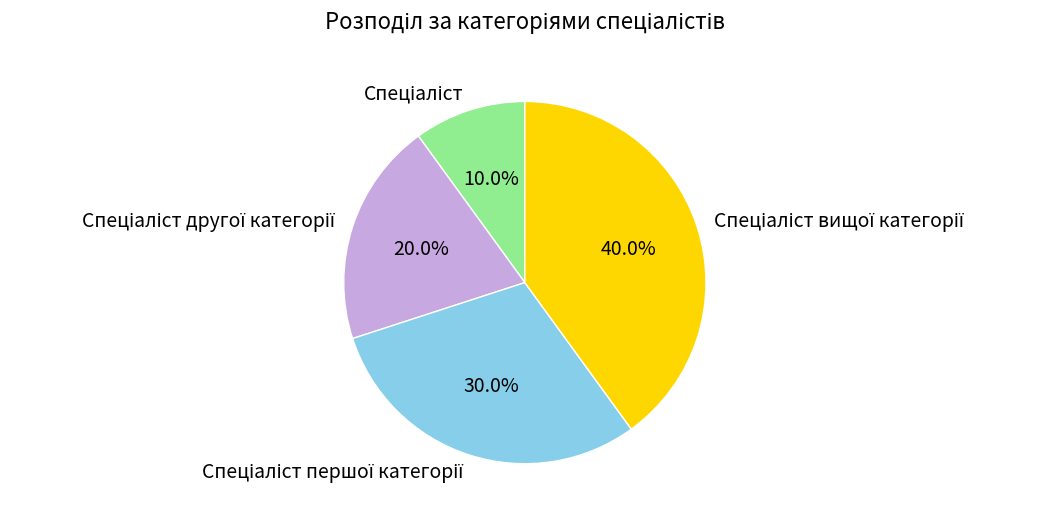

Does any single category account for the majority?

No